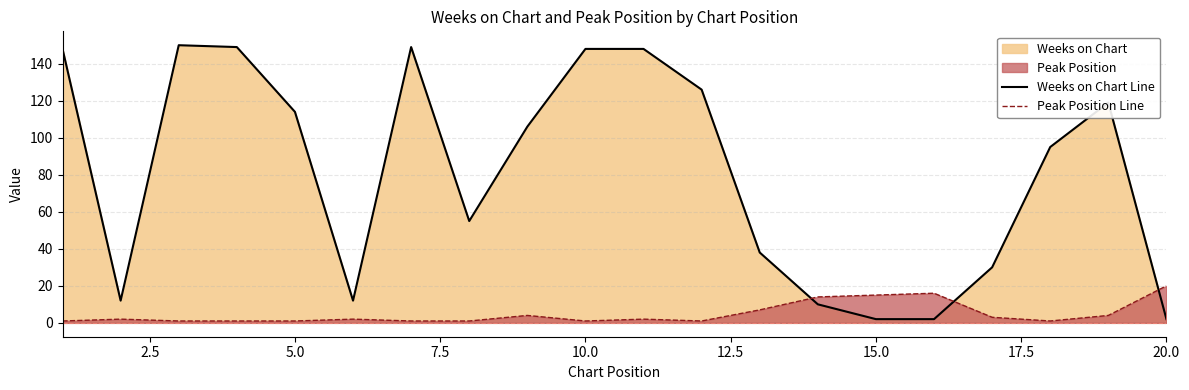

What is the value of the Peak Position Line point at the 9th from the left?

4